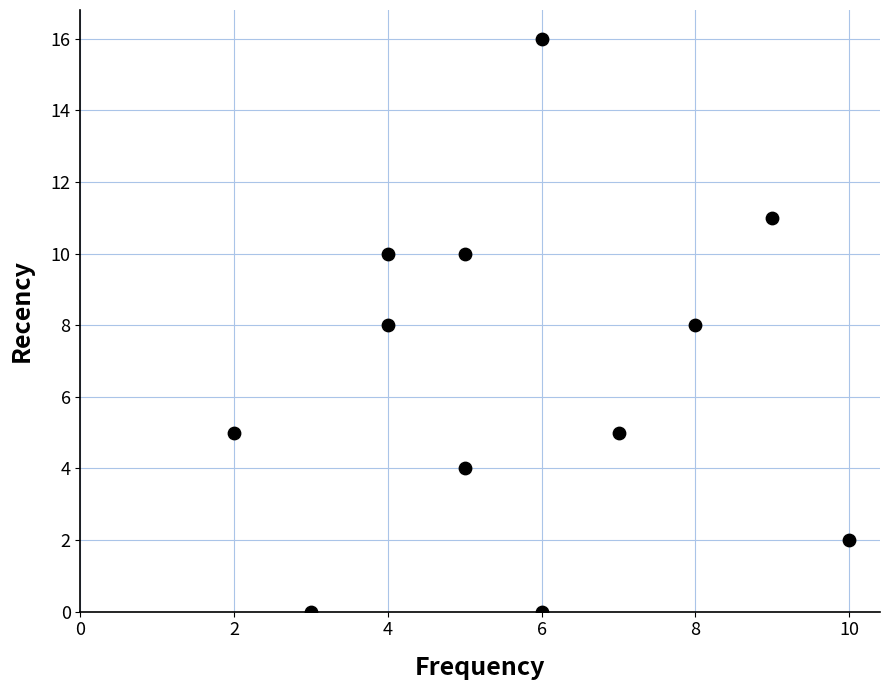

What is the average X value?

6